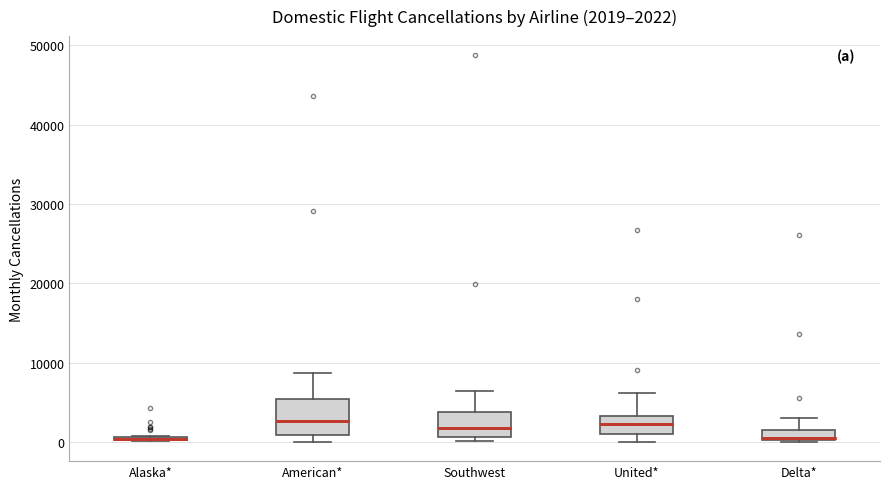

Comparing the boxes themselves (not the whiskers), which one is the tallest?

American*